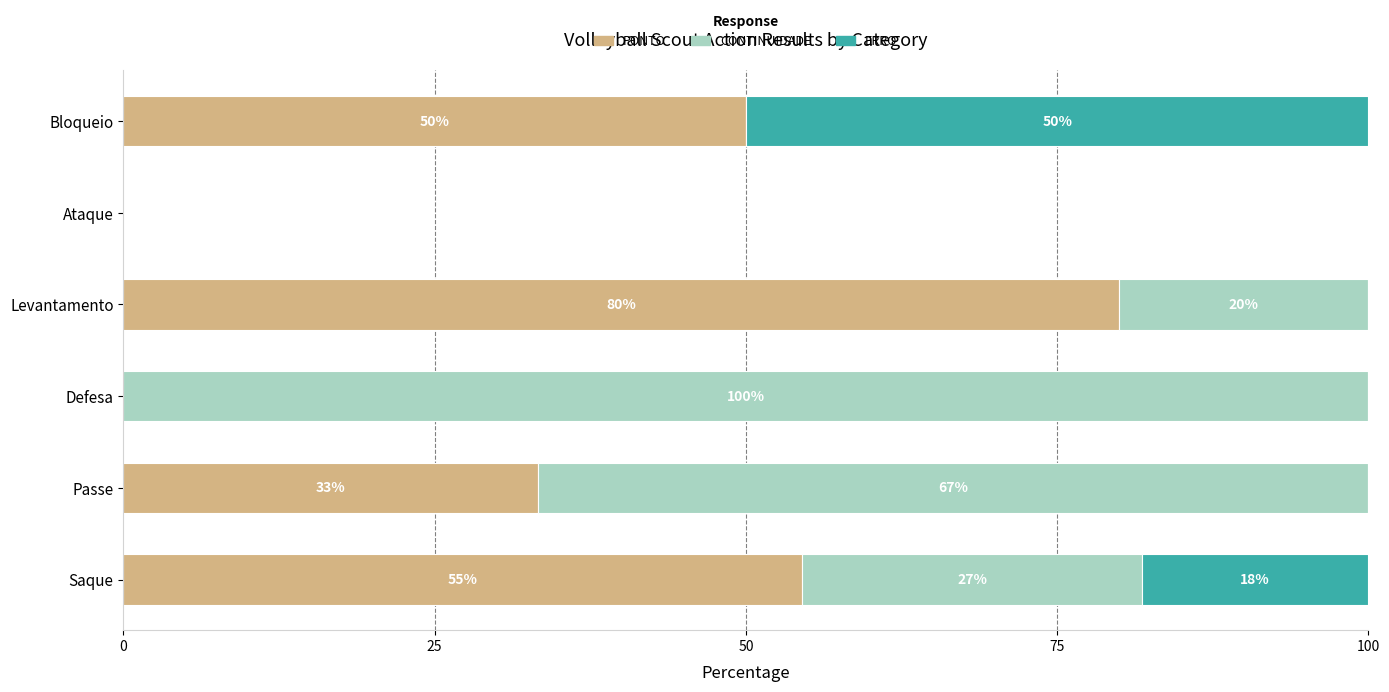

At which label does PONTO reach its peak?

Levantamento